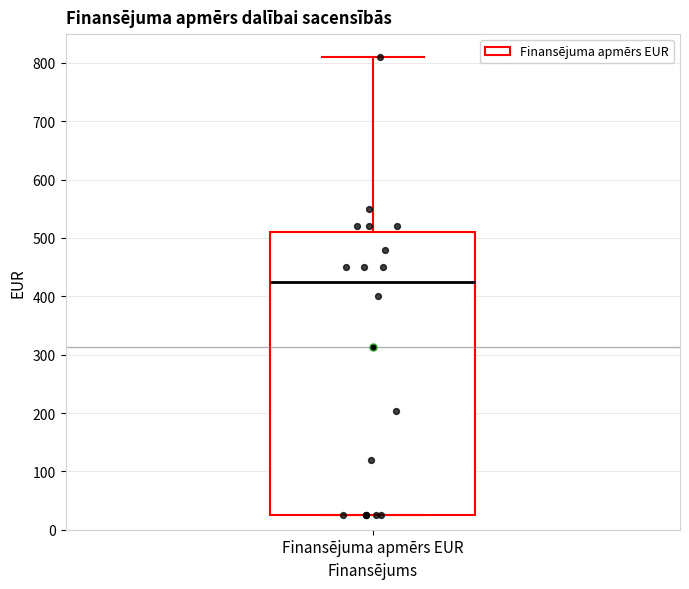

Where does the upper whisker of the box for Finansējuma apmērs EUR end on the y-axis? The values are not printed on the chart, so give them approximately, as read against the axis.

810